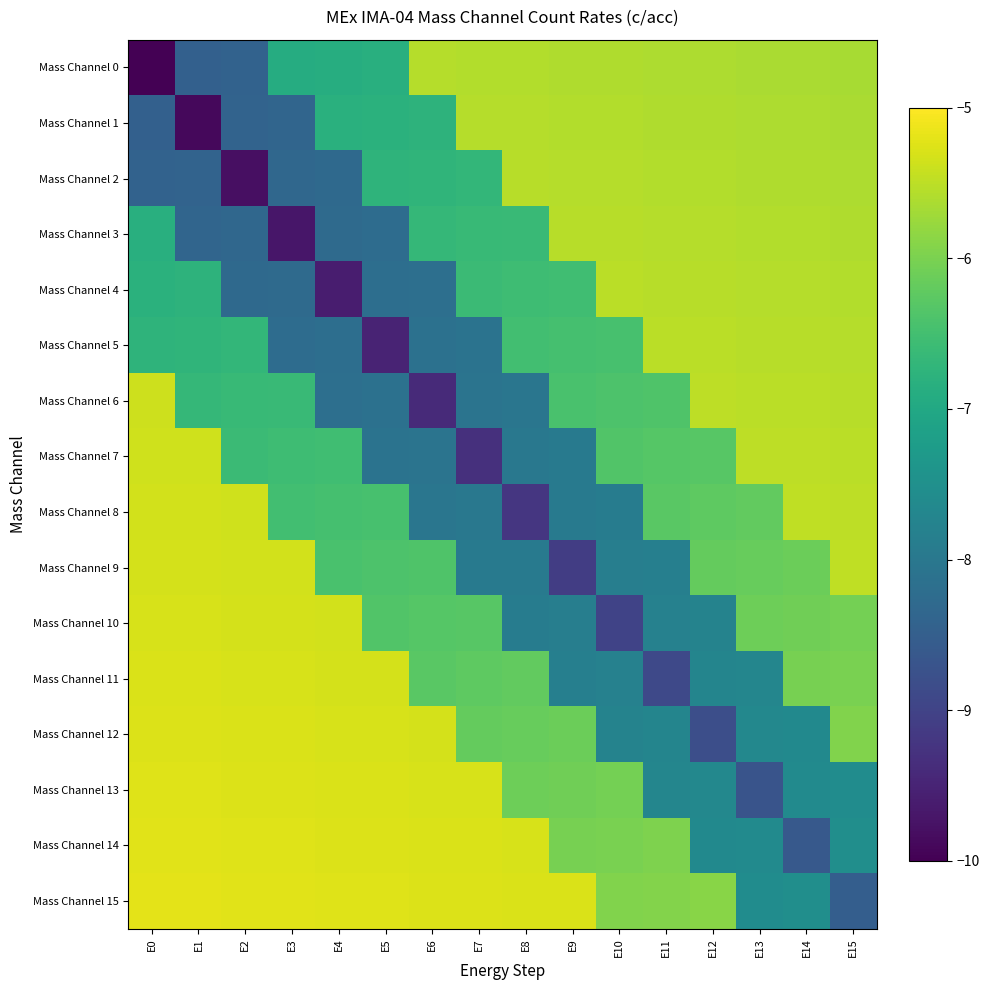

Which series has the widest spread of values?

Mass Channel 0